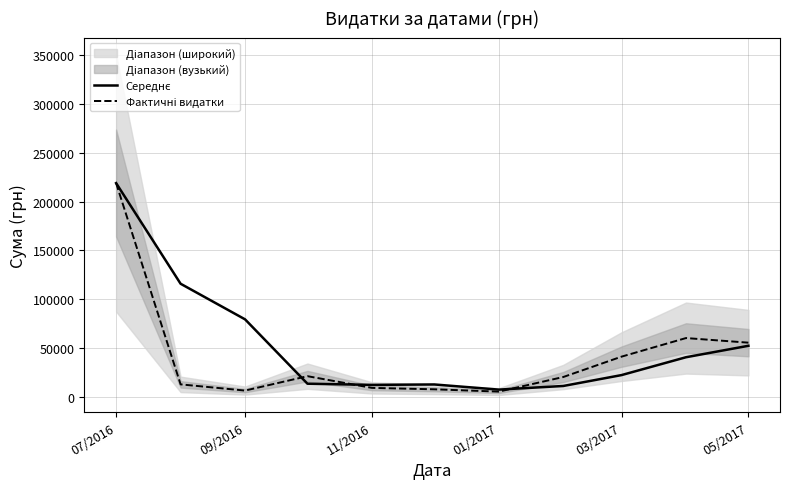

True or false: Середнє has more than 1 interior local peaks.

False